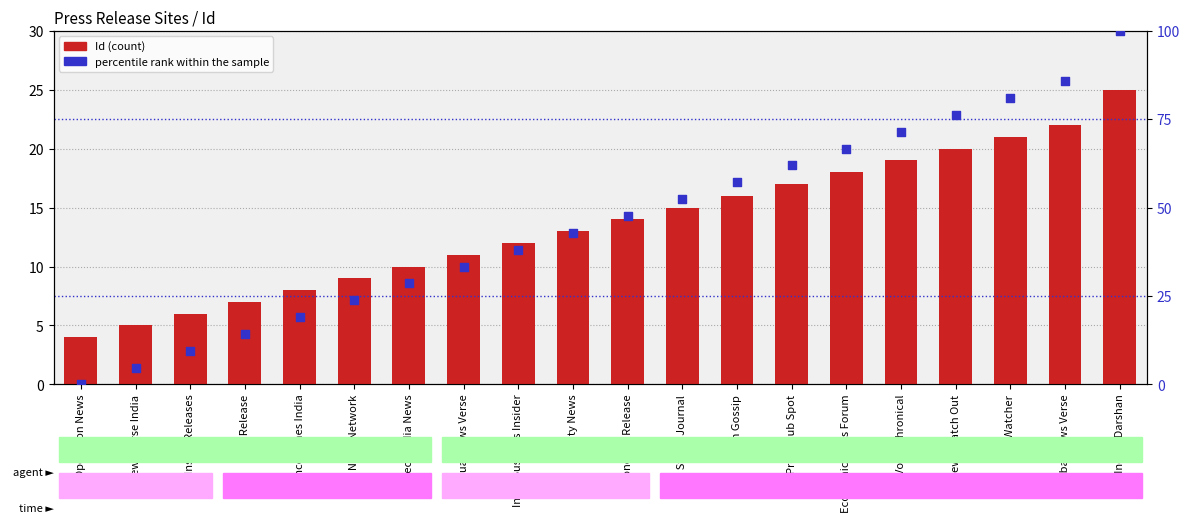

Which series has the largest total across all categories?

percentile rank within the sample